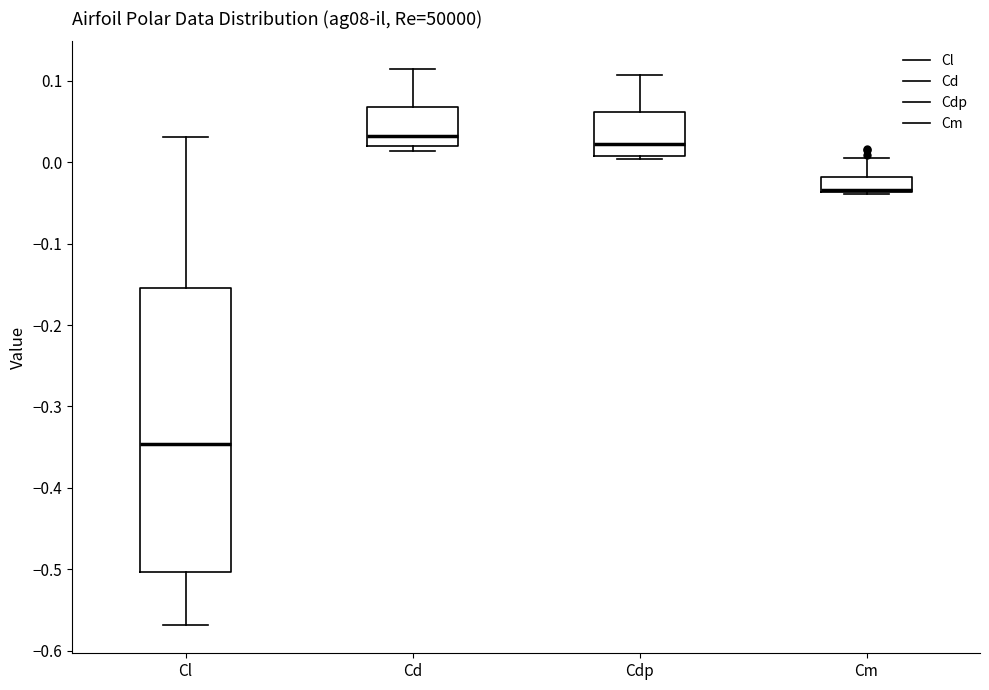

Reading left to right, read every box against the y-axis: the position of its median line, the range the box covers, and the ends of its whiskers. The values are not printed on the chart, so give them approximately, as read against the axis.

Cl: median -0.35, box -0.50 to -0.15, whiskers -0.57 to 0.03
Cd: median 0.03, box 0.02 to 0.07, whiskers 0.01 to 0.11
Cdp: median 0.02, box 0.01 to 0.06, whiskers 0.00 to 0.11
Cm: median -0.03 (drawn on the box's lower edge), box -0.04 to -0.02, whiskers -0.04 to 0.01